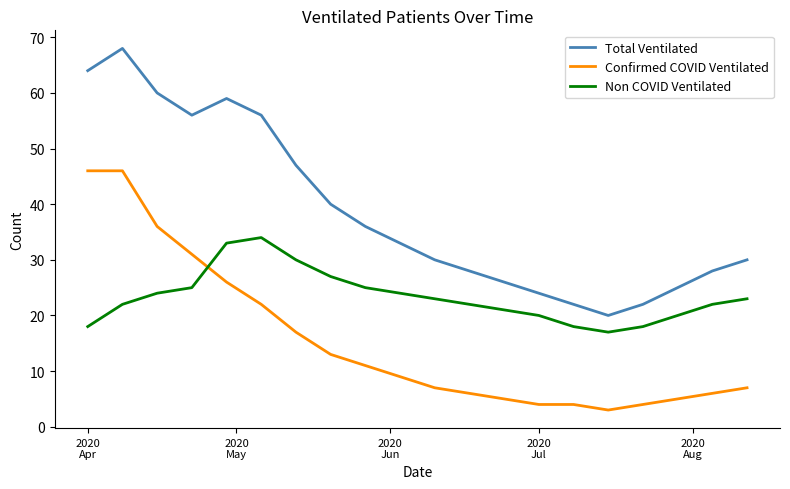

What is the difference between the maximum and minimum values in the Non COVID Ventilated series?

17